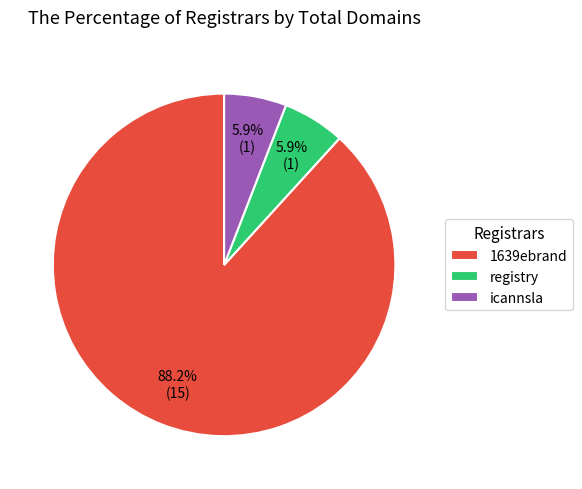

Count the number of slices in the pie.

3